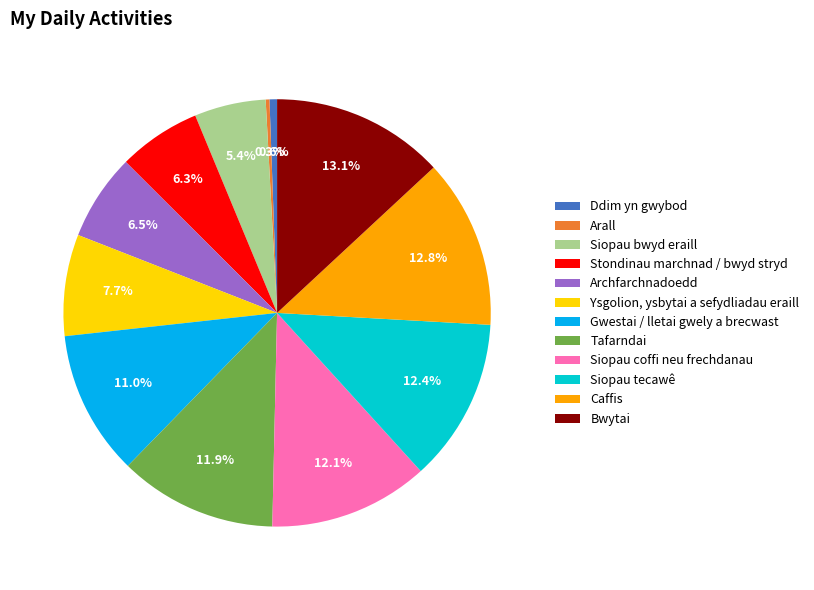

Rank the categories by value from highest to lowest.

Bwytai, Caffis, Siopau tecawê, Siopau coffi neu frechdanau, Tafarndai, Gwestai / lletai gwely a brecwast, Ysgolion, ysbytai a sefydliadau eraill, Archfarchnadoedd, Stondinau marchnad / bwyd stryd, Siopau bwyd eraill, Ddim yn gwybod, Arall